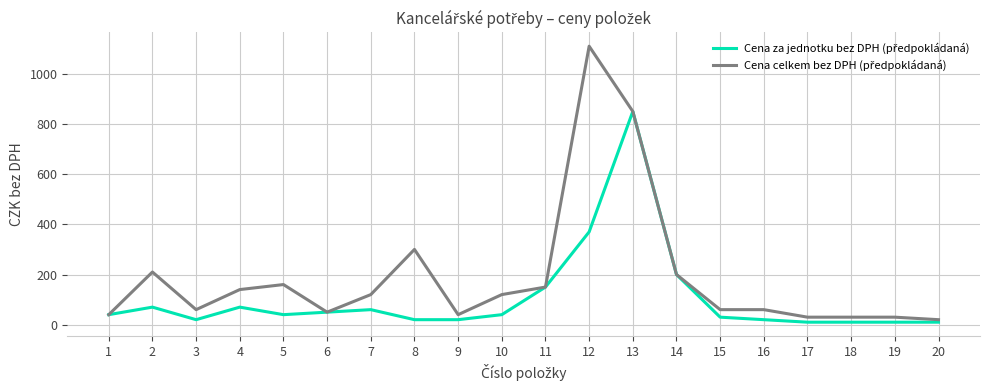

What is the greatest value displayed?

1110